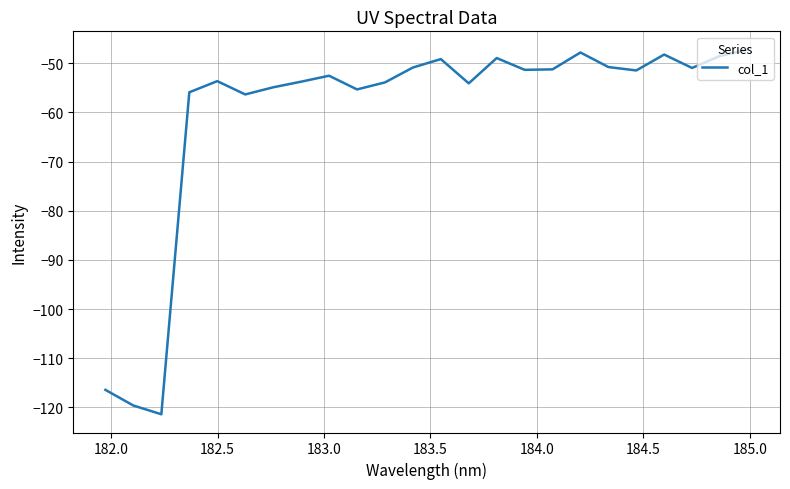

Does the chart have visible grid lines?

Yes